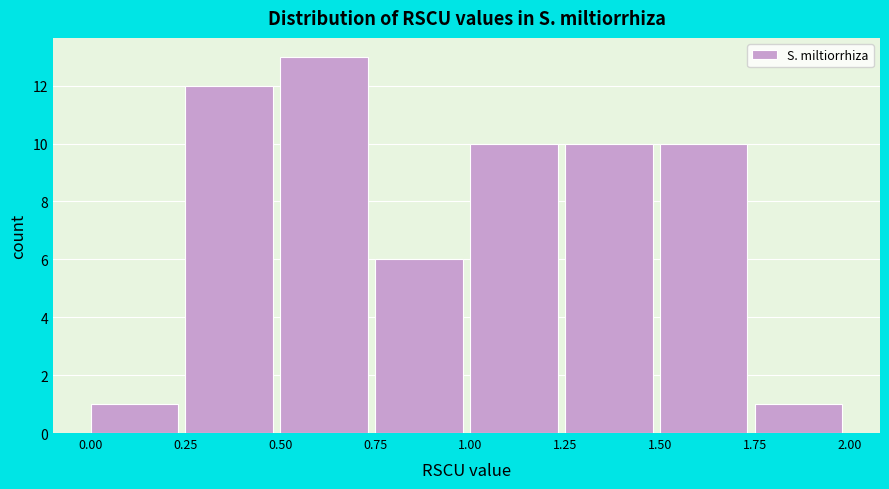

What is the height of the bar covering 1.50 to 1.75 on the x-axis? The values are not printed on the chart, so give them approximately, as read against the axis.

10